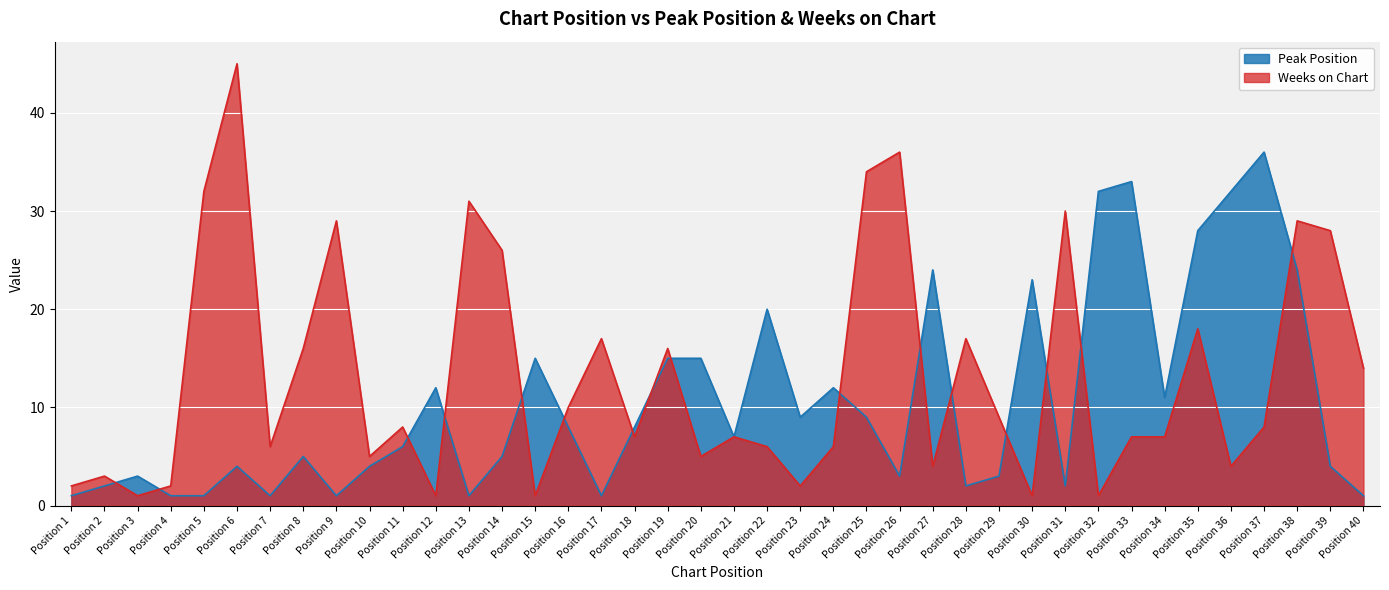

What is the difference between the maximum and second lowest values in the Weeks on Chart series?

44